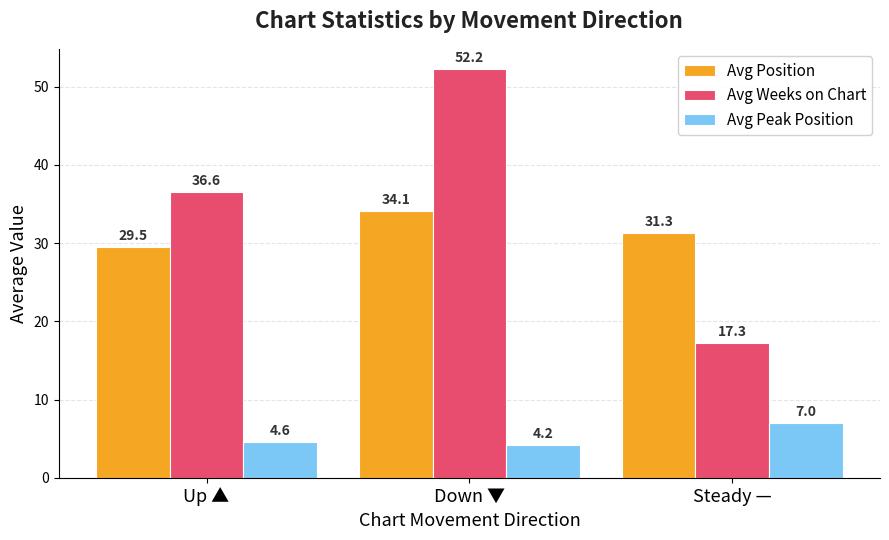

The Avg Position series shows 29.5 at Up ▲. True or false?

True